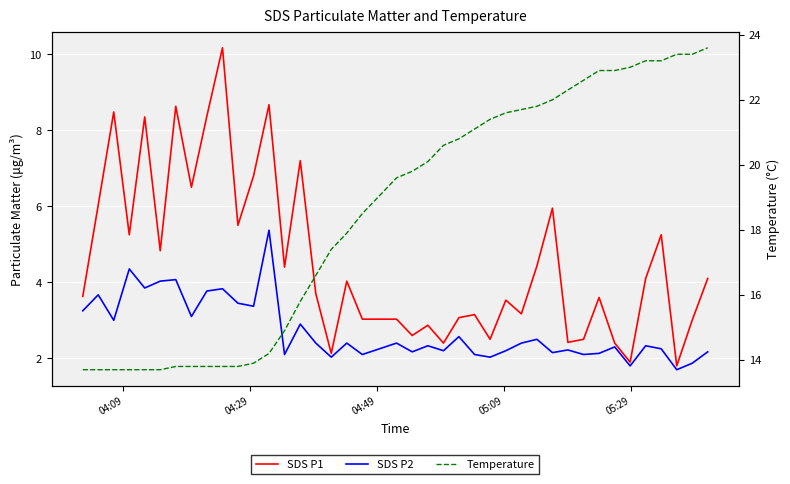

Reading right to left, list all the values displayed in this chart.

SDS P1: 4.1	3.0	1.8	5.2	4.1	1.9	2.4	3.6	2.5	2.4	6.0	4.4	3.2	3.5	2.5	3.1	3.1	2.4	2.9	2.6	3.0	3.0	4.0	2.1	3.7	7.2	4.4	8.7	6.8	5.5	10.2	8.4	6.5	8.6	4.8	8.3	5.2	8.5	6.0	3.6
SDS P2: 2.2	1.9	1.7	2.2	2.3	1.8	2.3	2.1	2.1	2.2	2.1	2.5	2.4	2.2	2.0	2.1	2.6	2.2	2.3	2.2	2.4	2.1	2.4	2.0	2.4	2.9	2.1	5.4	3.4	3.5	3.8	3.8	3.1	4.1	4.0	3.9	4.3	3.0	3.7	3.2
Temperature: 23.6	23.4	23.4	23.2	23.2	23.0	22.9	22.9	22.6	22.3	22.0	21.8	21.7	21.6	21.4	21.1	20.8	20.6	20.1	19.8	19.6	18.5	17.9	17.4	16.6	15.8	14.9	14.2	13.9	13.8	13.8	13.8	13.8	13.8	13.7	13.7	13.7	13.7	13.7	13.7